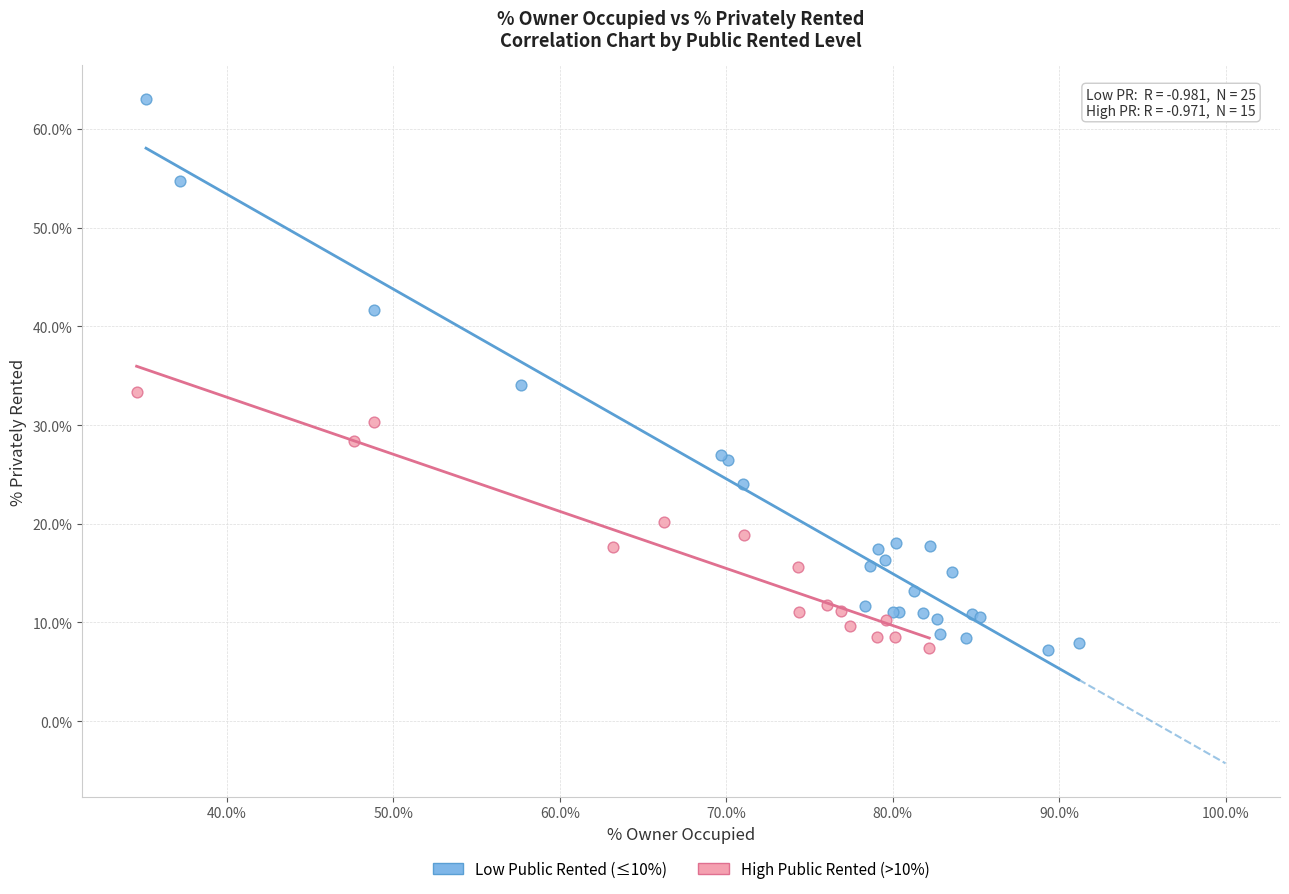

What are all the series names shown in the legend?

Low Public Rented (≤10%), High Public Rented (>10%)